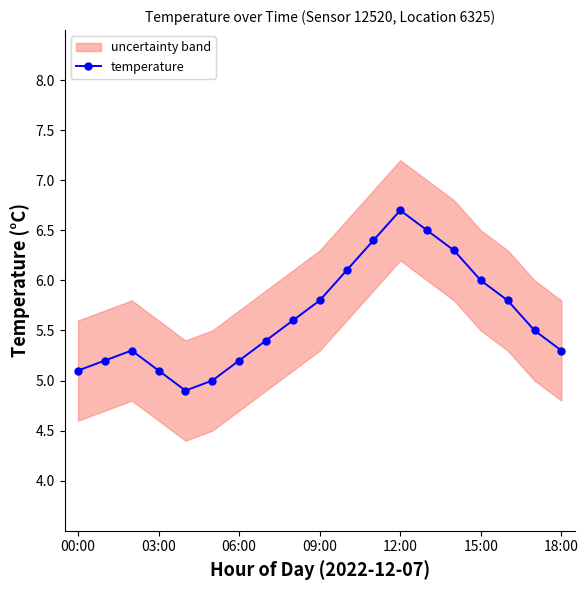

Which category has the highest value in the temperature series?

12:00